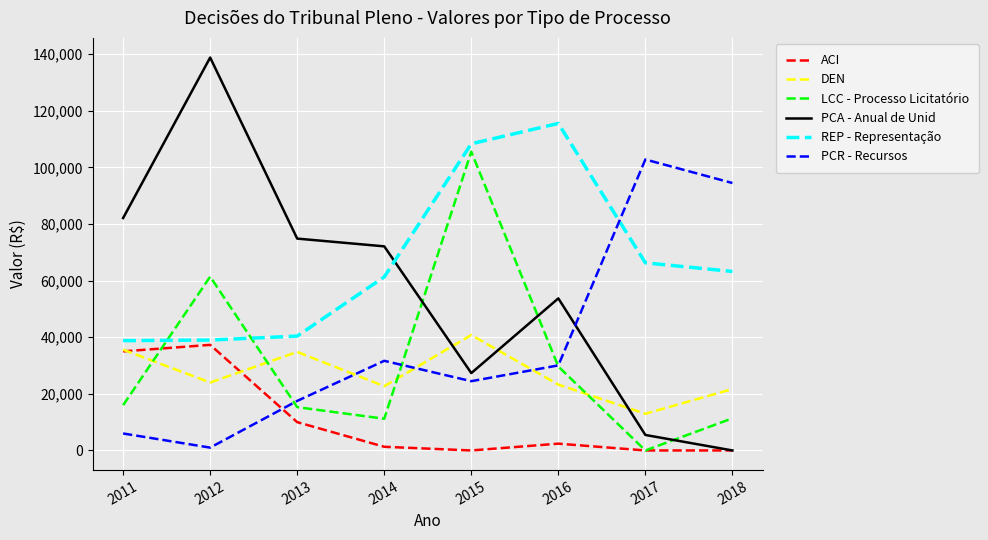

What is the spread (max minus min) of values at 2015?

108331.9